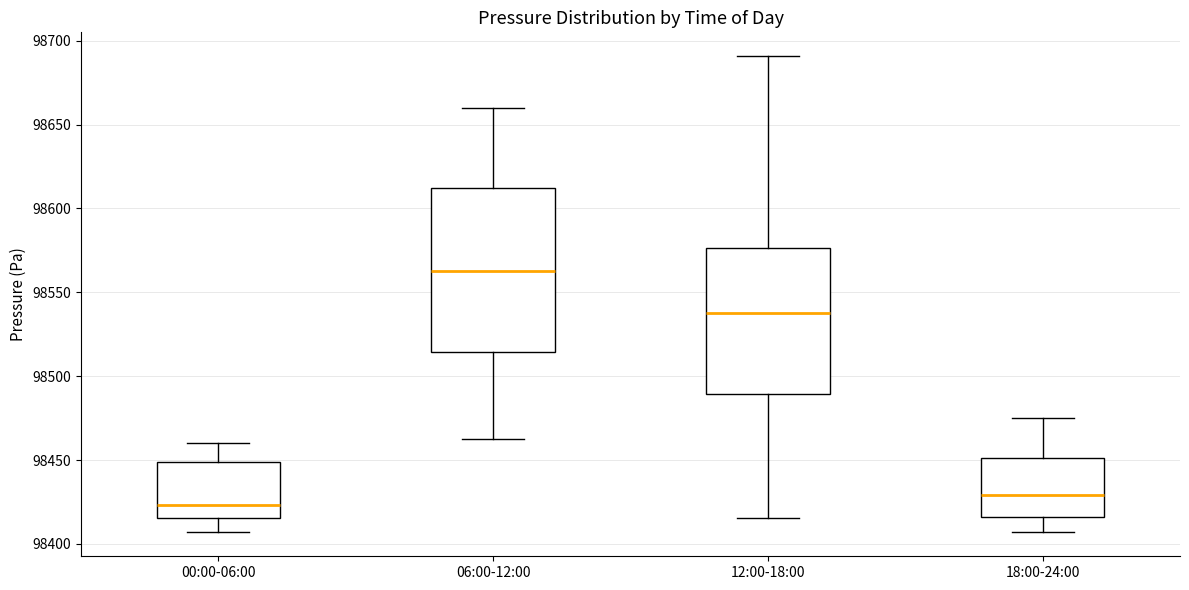

Reading left to right, transcribe this box plot: for each box, give where its median line is, the range the box spans, and where its two whiskers end, as read against the y-axis. The values are not printed on the chart, so give them approximately, as read against the axis.

00:00-06:00: median 98425, box 98415 to 98450, whiskers 98405 to 98460
06:00-12:00: median 98565, box 98515 to 98610, whiskers 98465 to 98660
12:00-18:00: median 98540, box 98490 to 98575, whiskers 98415 to 98690
18:00-24:00: median 98430, box 98415 to 98450, whiskers 98405 to 98475